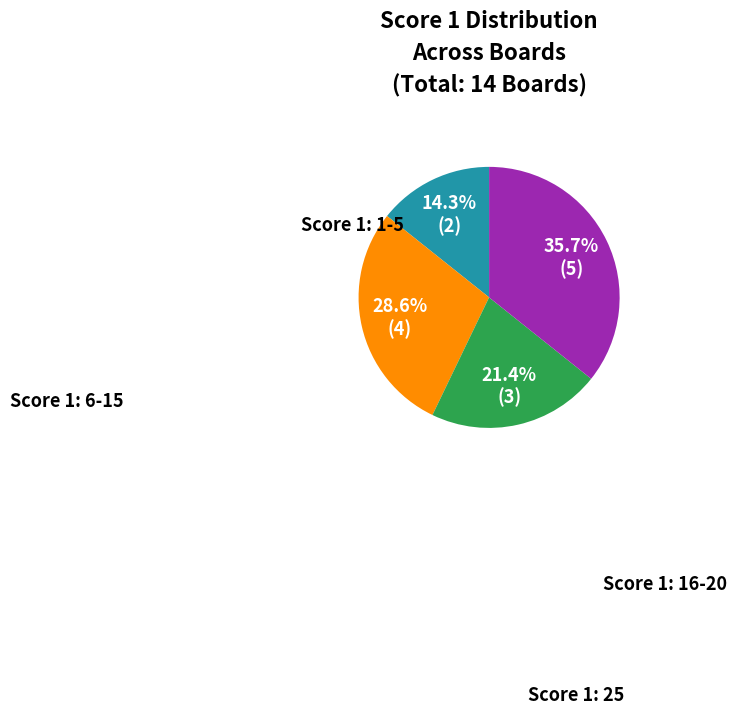

Is there any slice that represents more than half of the pie?

No